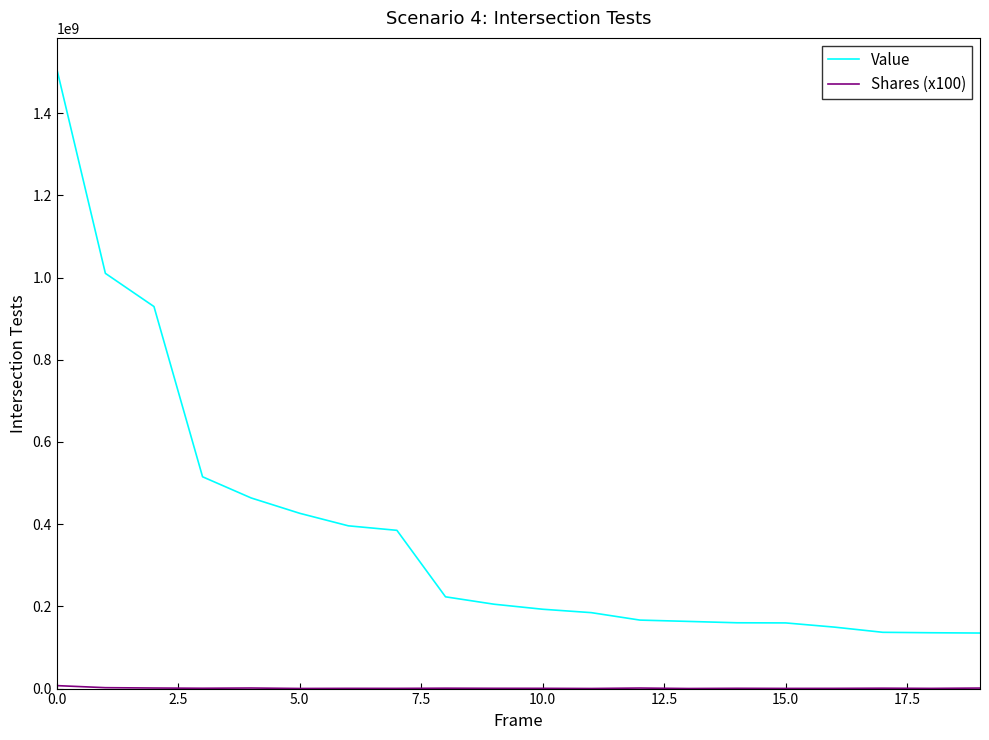

Is this an area chart (filled region under the line)?

No